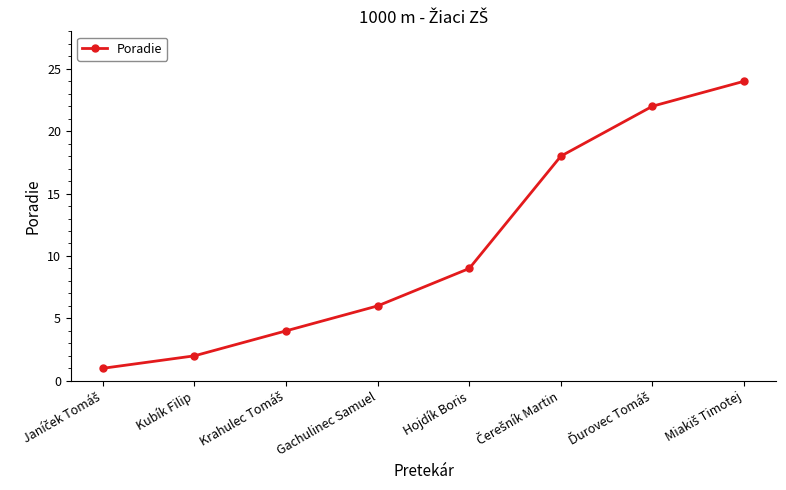

How many lines are shown in the chart?

1